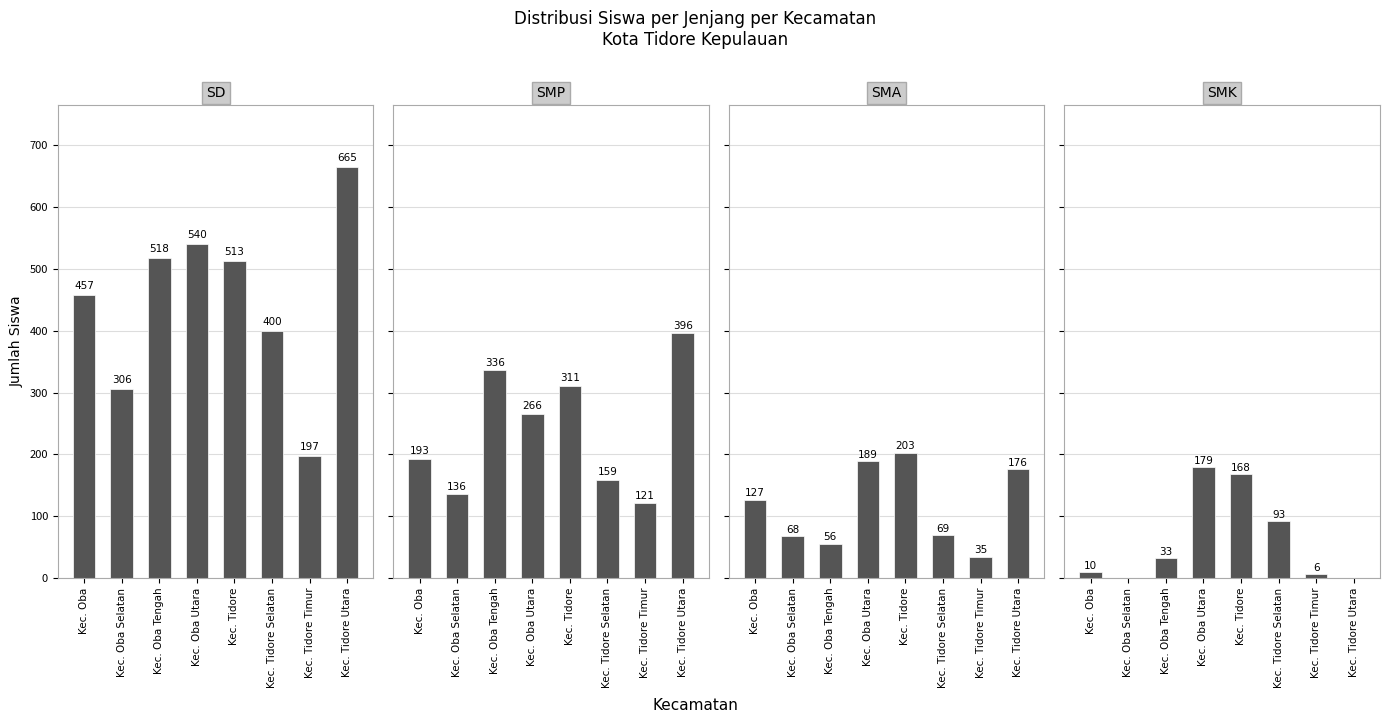

What is the label of the 4th bar from the left?

Kec. Oba Utara